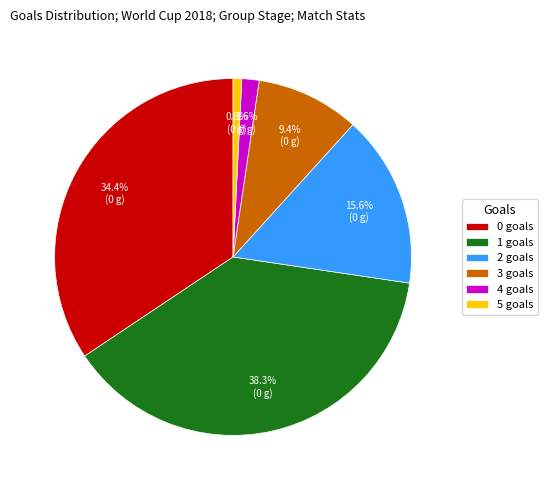

What portion of the pie excludes 1?

61.7%